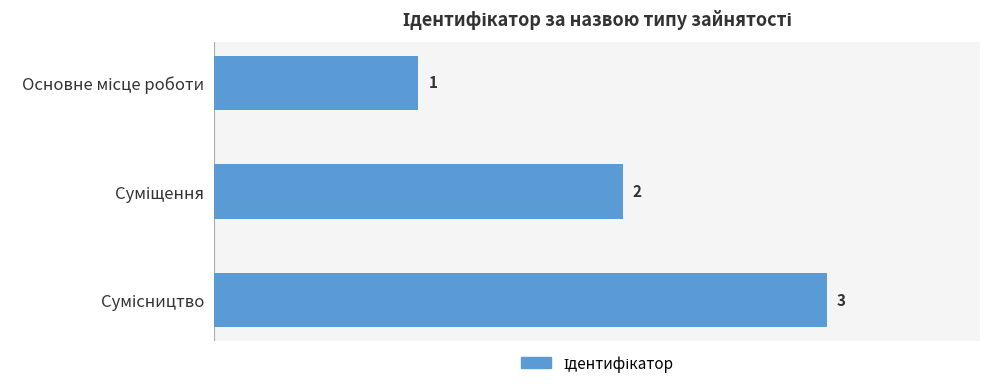

What is the value of the 1st bar from the top?

1